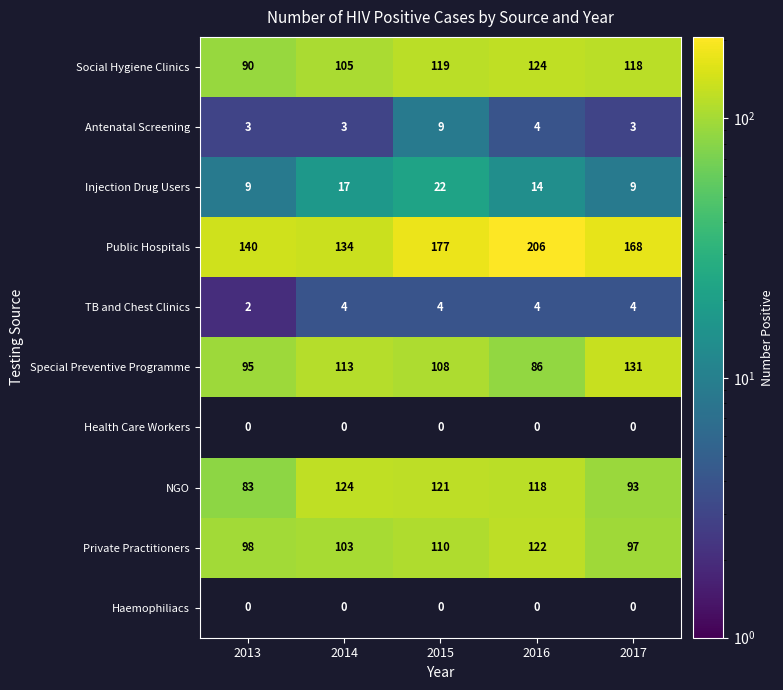

The value of TB and Chest Clinics at 2014 is 6. True or false?

False